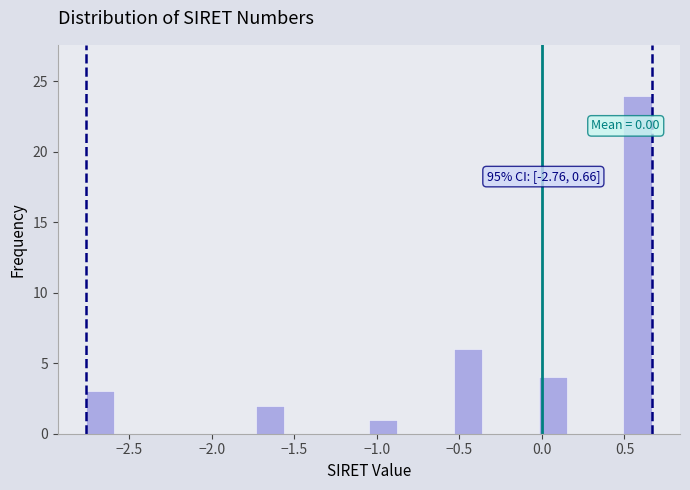

Around what value on the x-axis is the tallest bar? Give the approximate position of its centre, as read against the axis.

0.60